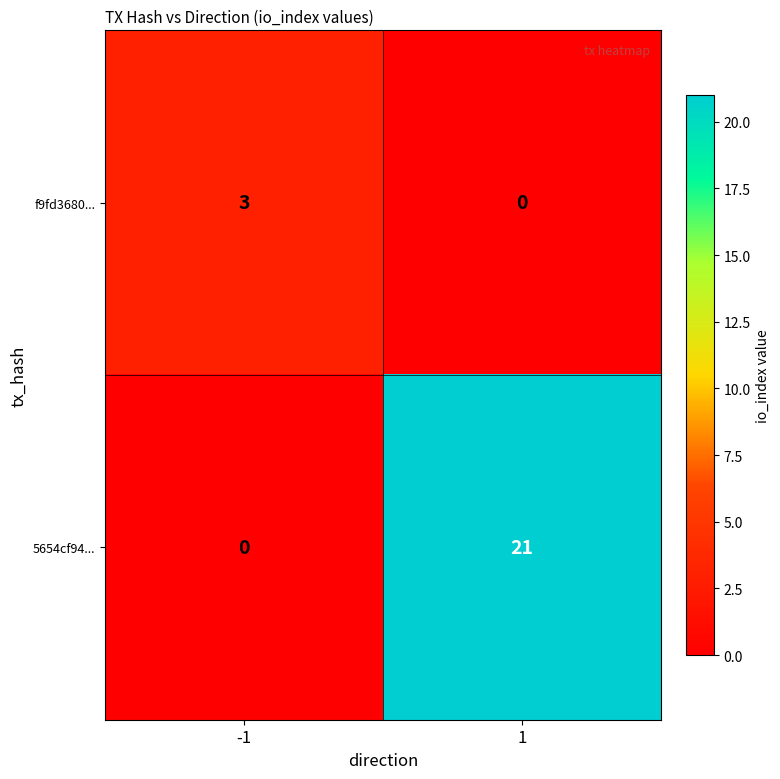

Reading right to left, transcribe all the data shown in this chart.

f9fd3680...: 0	3
5654cf94...: 21	0